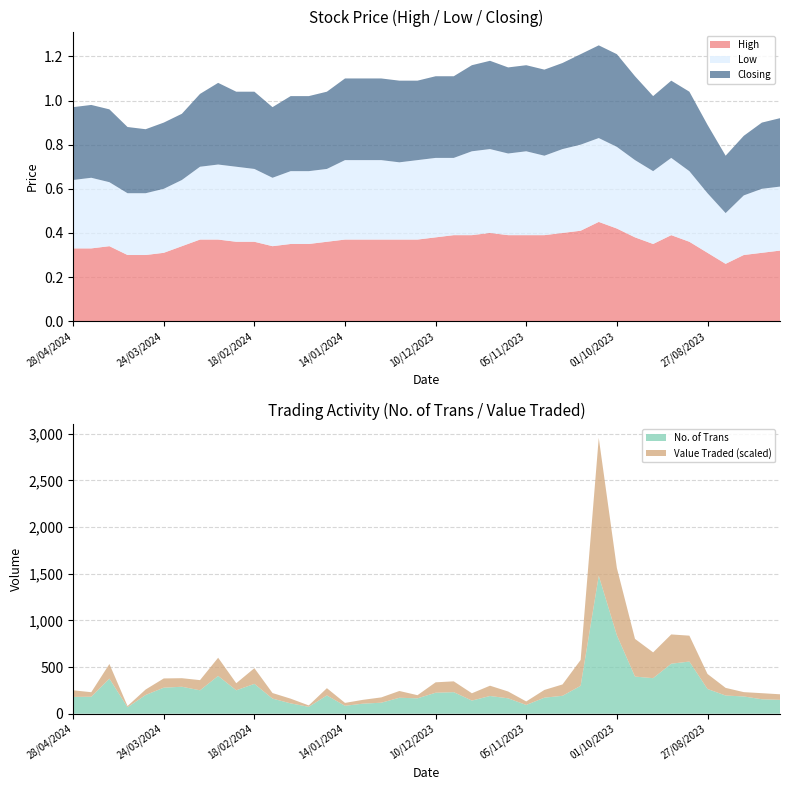

True or false: High has a value of 0.5 at 24/03/2024.

False